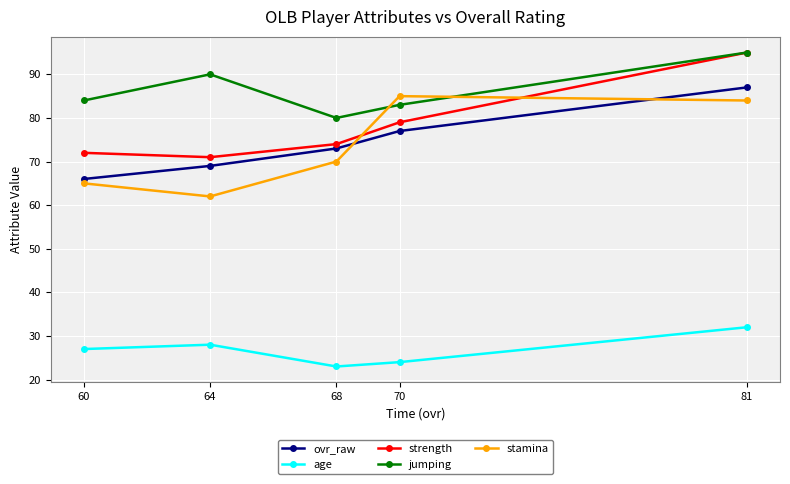

At how many categories does at least one series exceed 32?

5